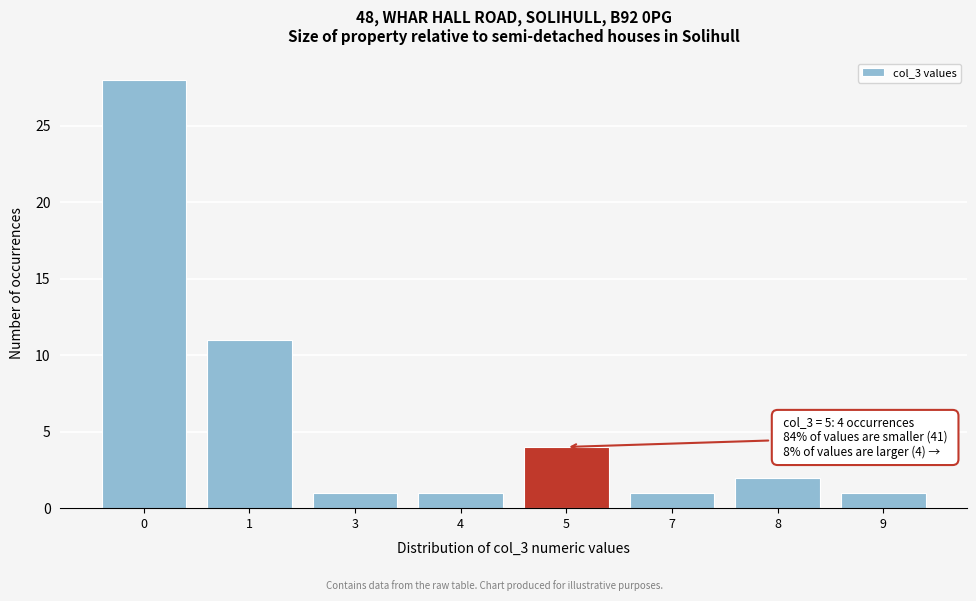

Reading left to right, transcribe all the data shown in this chart.

28	11	1	1	4	1	2	1